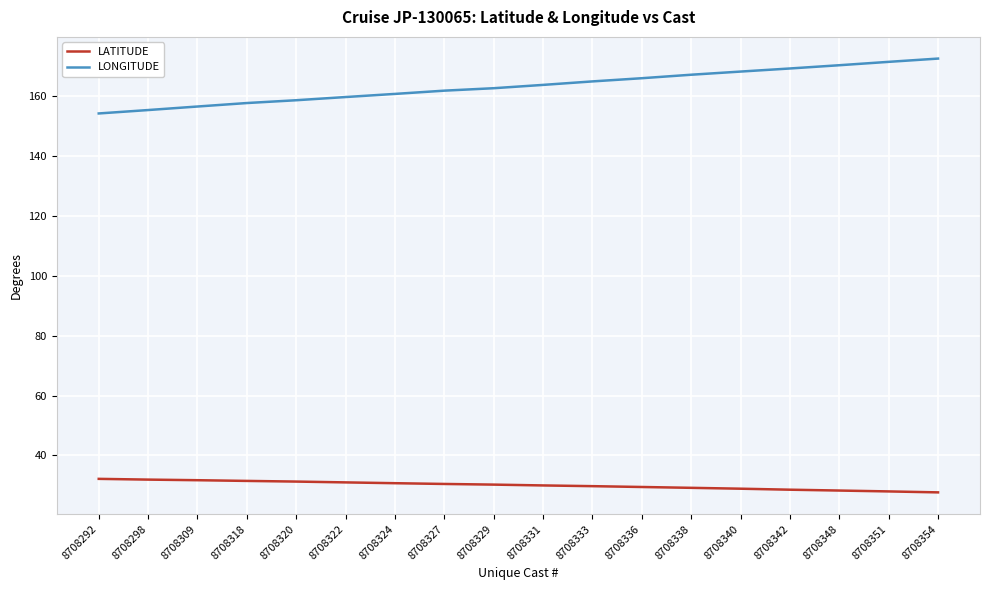

What are all the series names shown in the legend?

LATITUDE, LONGITUDE